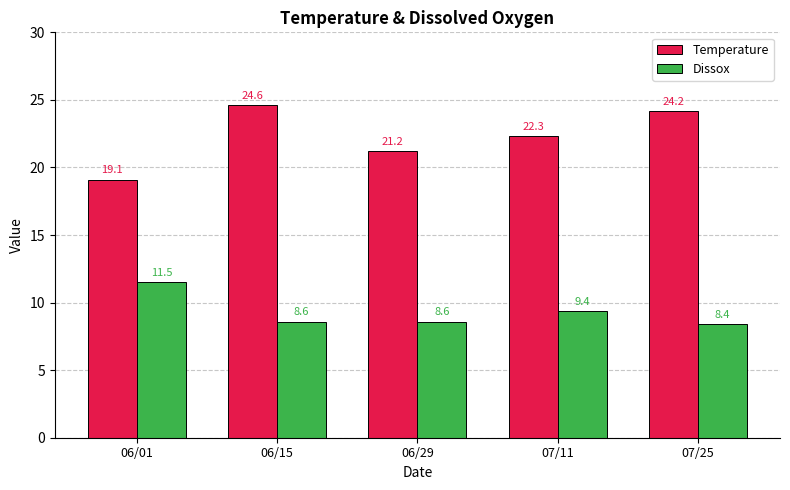

What is the sum of the Dissox values at 06/29 and 06/01?

20.1